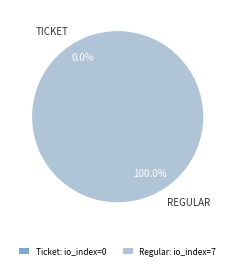

Is there a majority slice in this chart?

Yes